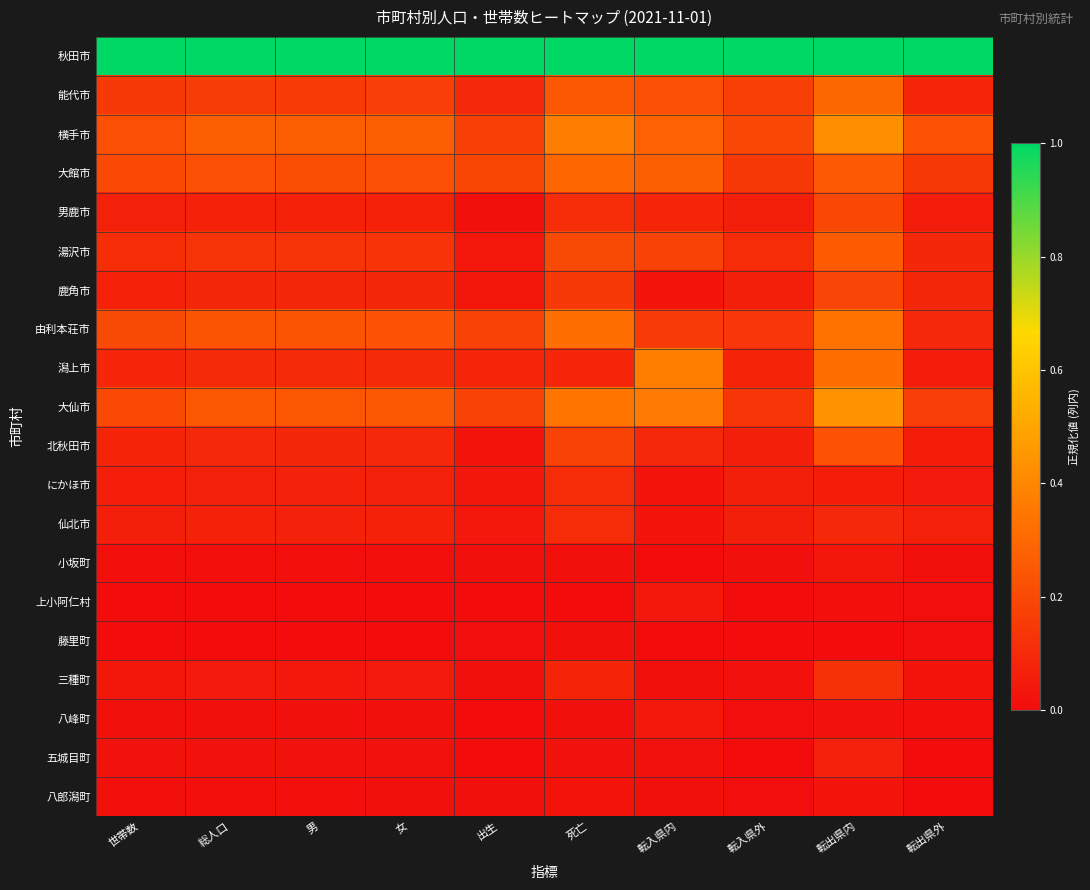

Which series has the widest spread of values?

潟上市